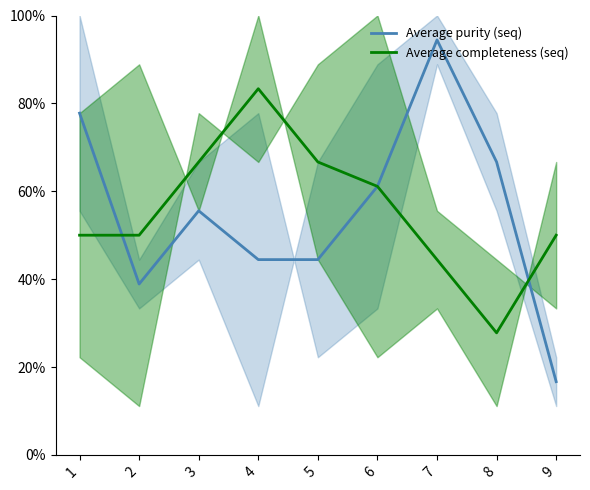

Where is the first local minimum for Average purity (seq)?

2